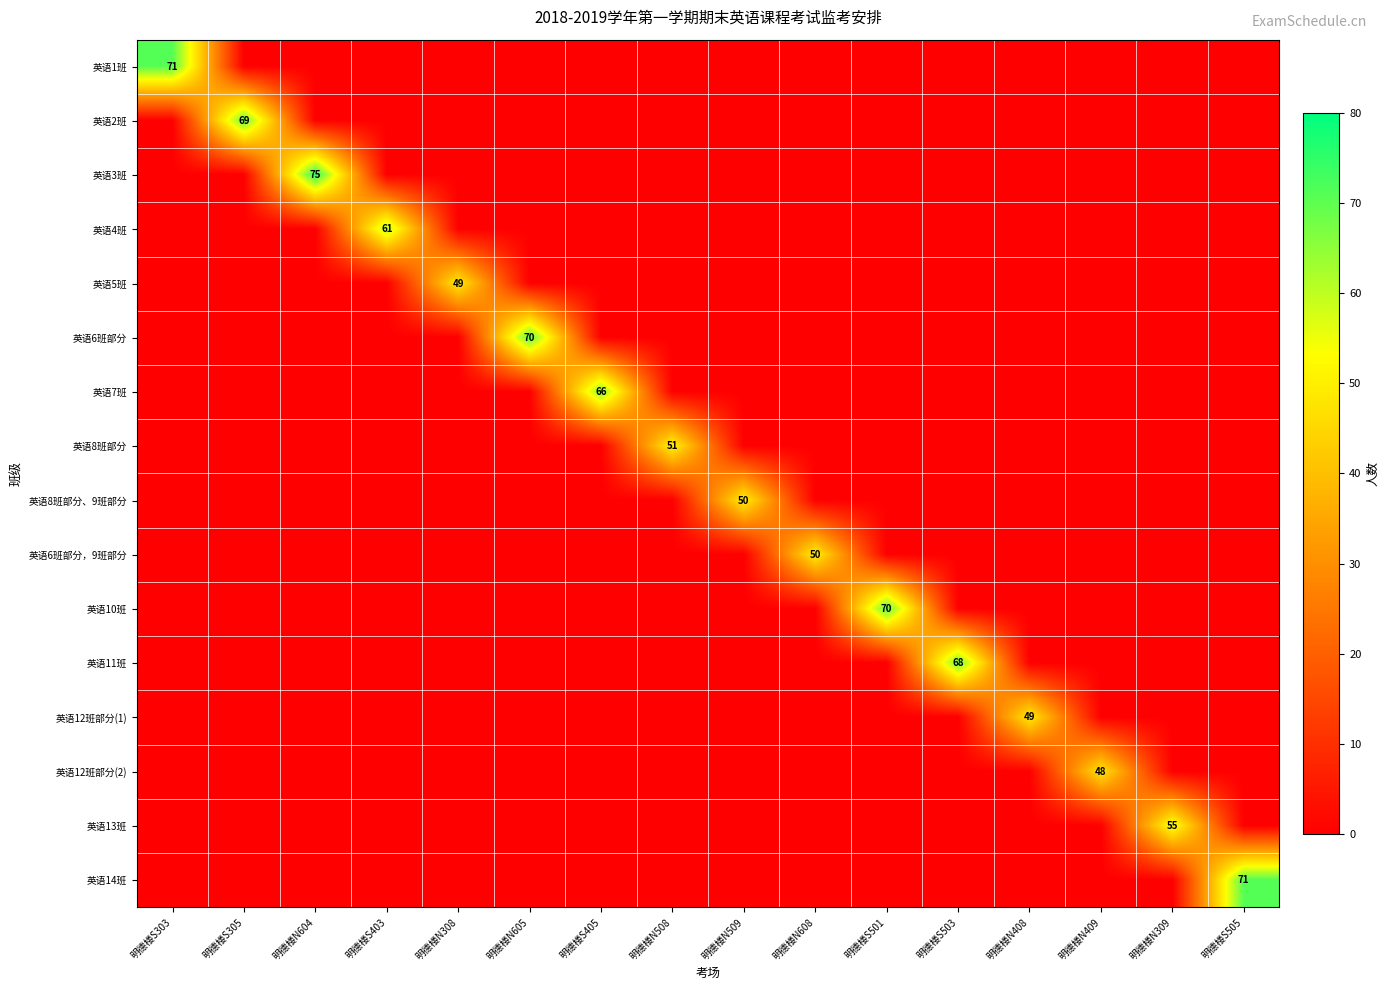

What is the difference between the maximum and minimum values in the 英语2班 series?

69